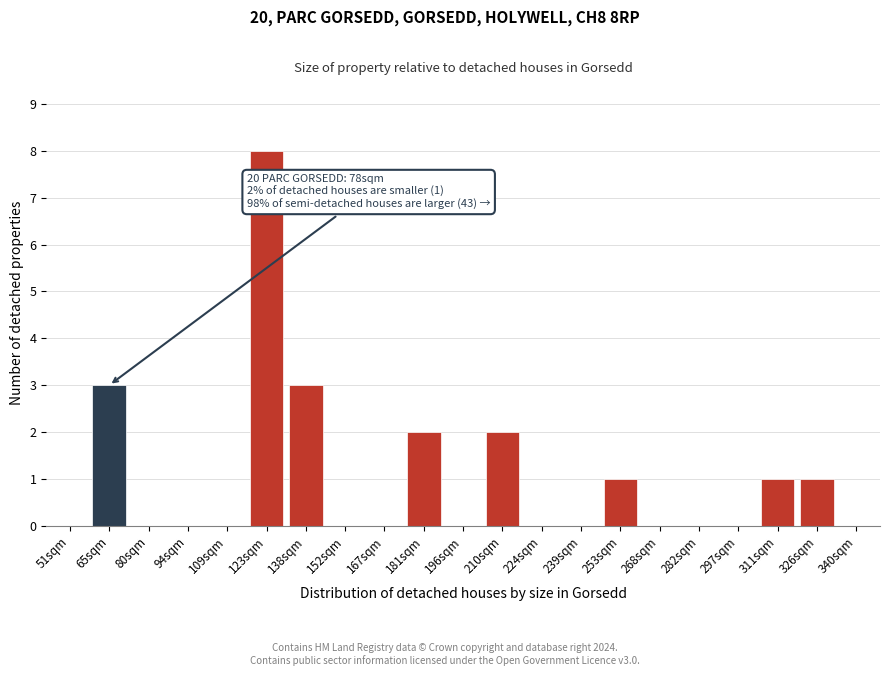

What is the maximum value shown in the chart?

8